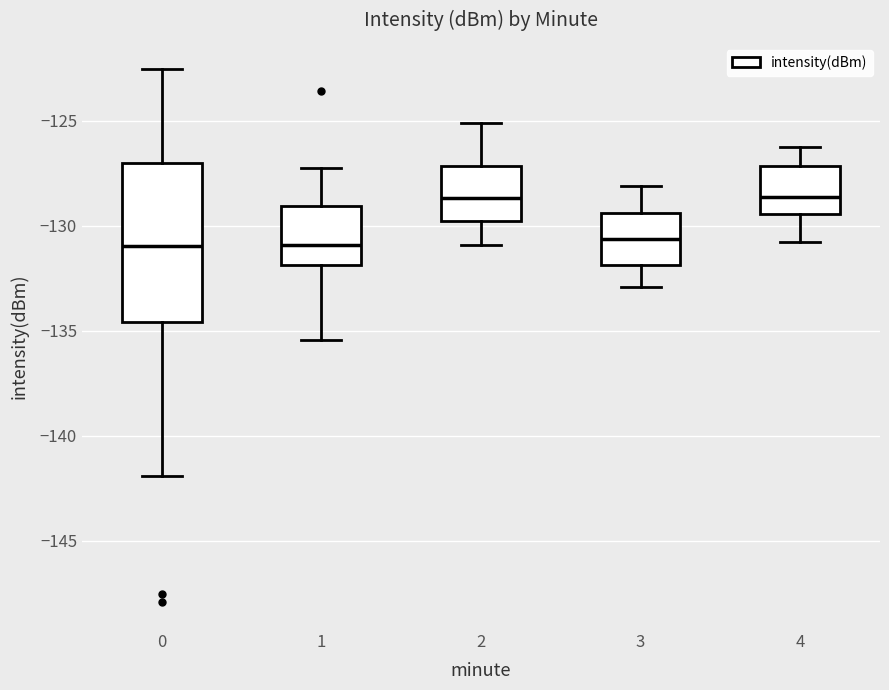

Where does the upper whisker of the box at x = 0 end on the y-axis? The values are not printed on the chart, so give them approximately, as read against the axis.

-122.5